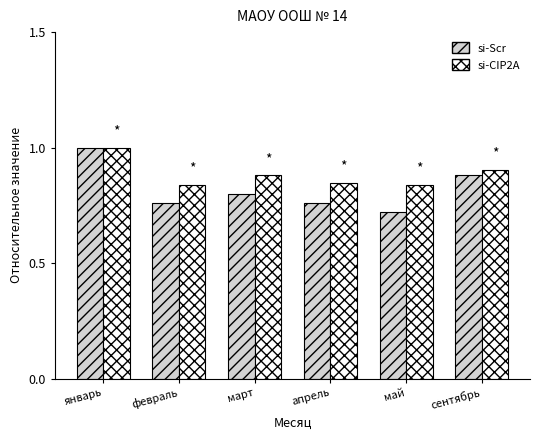

What is the difference between the maximum and minimum values in the si-Scr series?

0.3